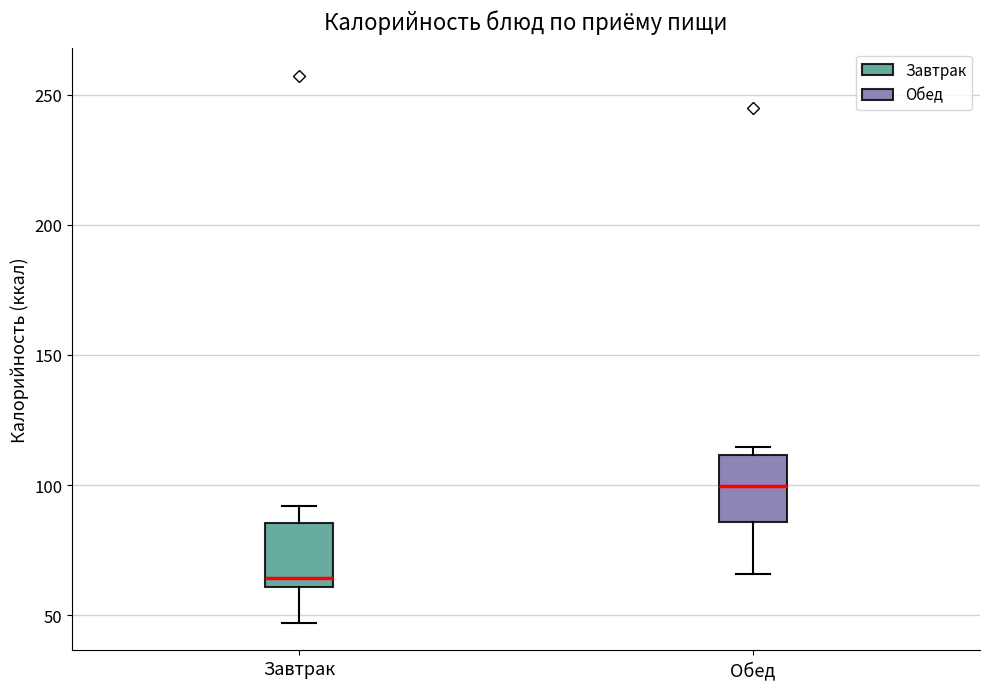

Which box has the highest median line?

Обед